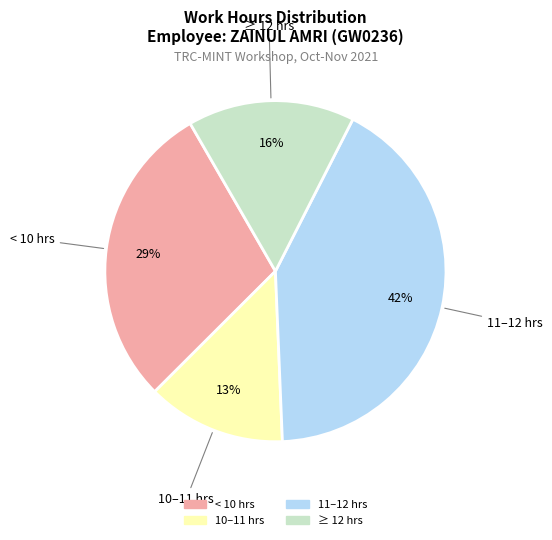

Does any single category account for the majority?

No